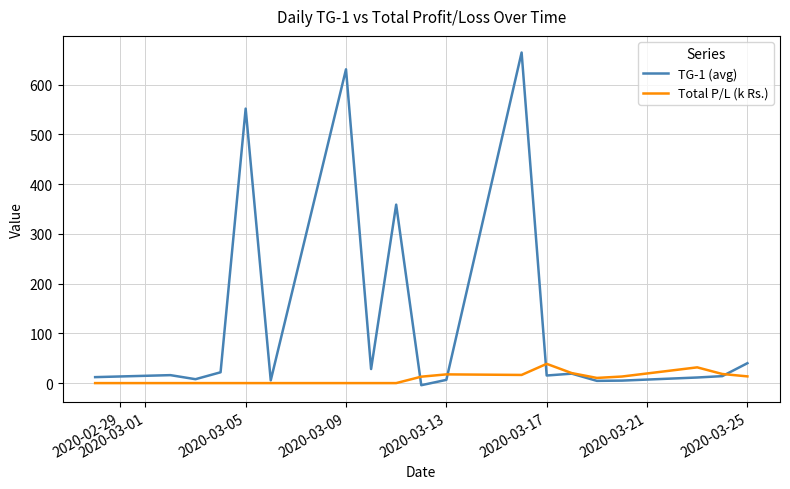

Which series has the widest spread of values?

TG-1 (avg)